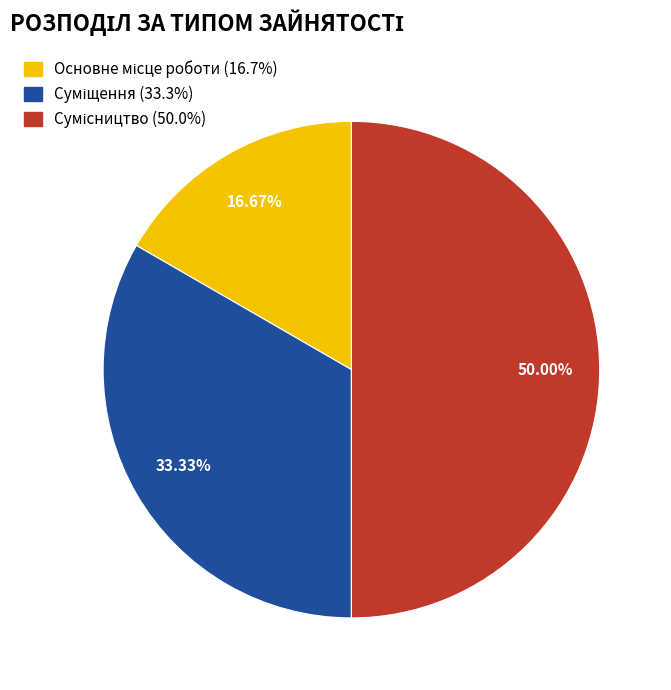

To the nearest percent, what is the average slice percentage?

33%